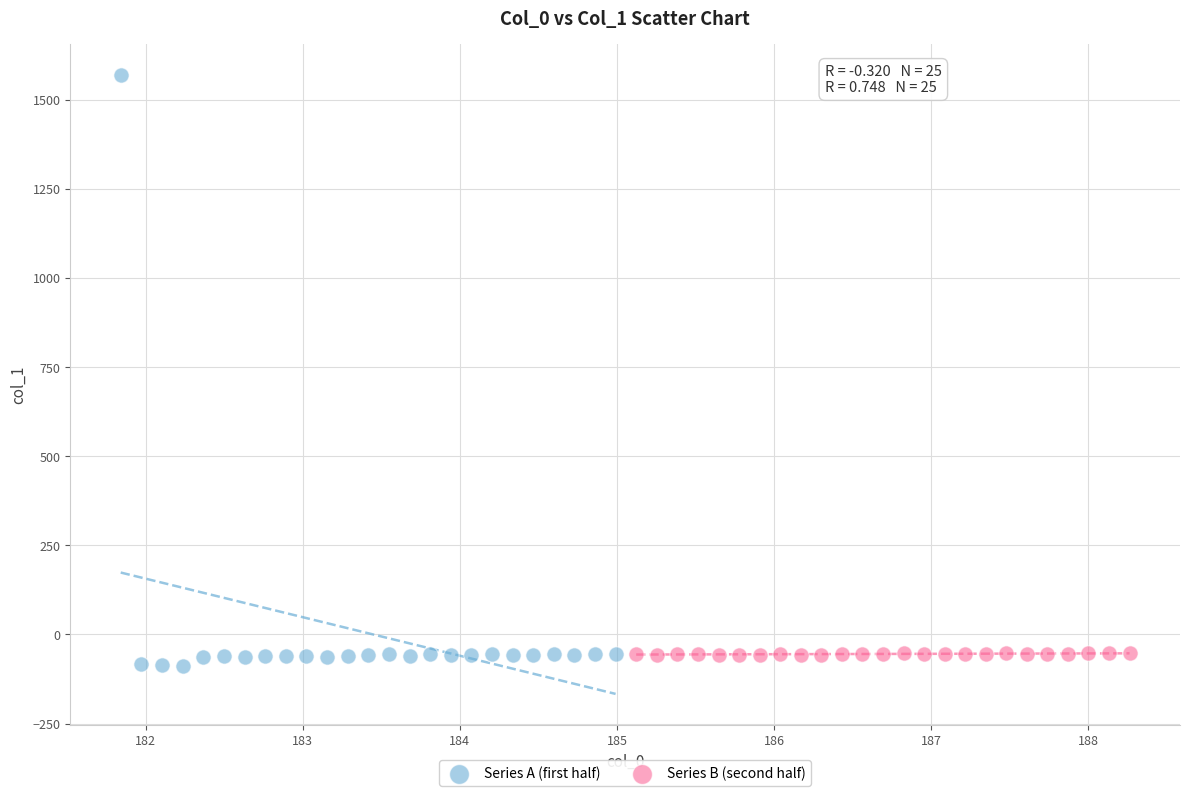

Which series contains the highest Y value?

Series A (first half)